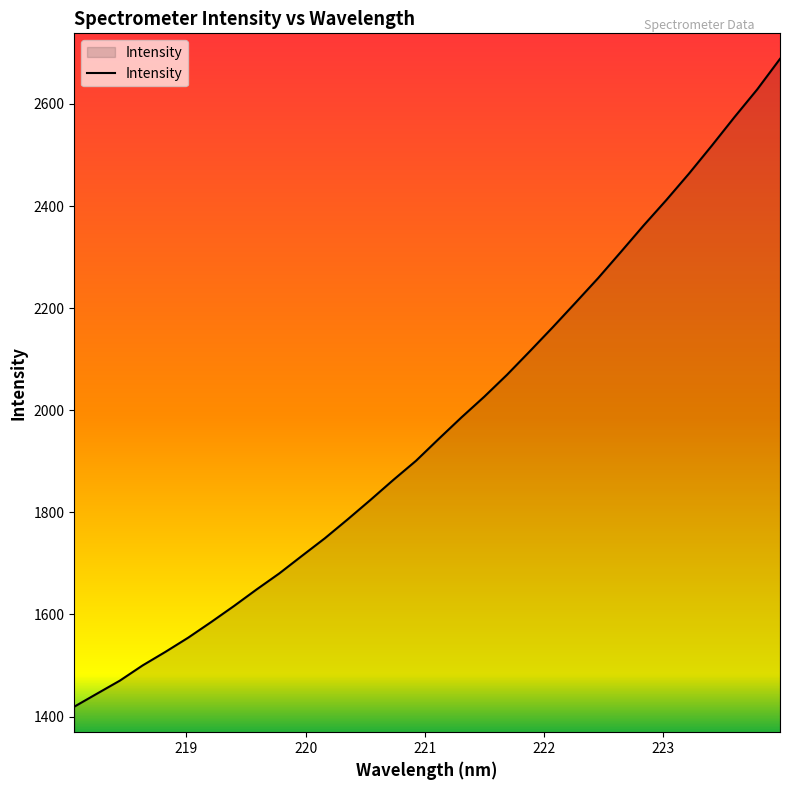

What is the smallest value displayed?

1419.4